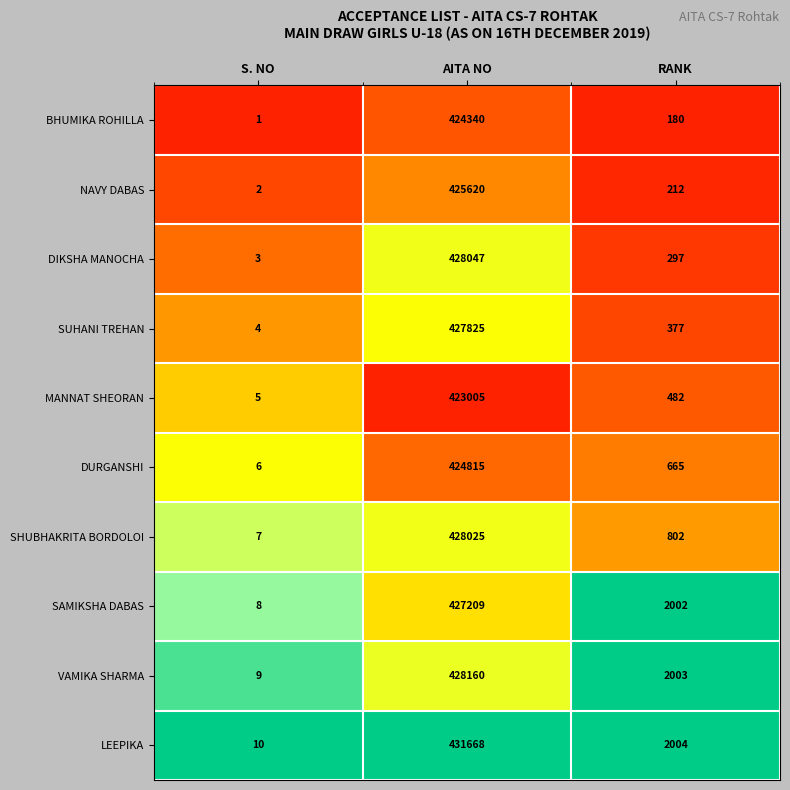

The value of SUHANI TREHAN at S. NO is 4. True or false?

True